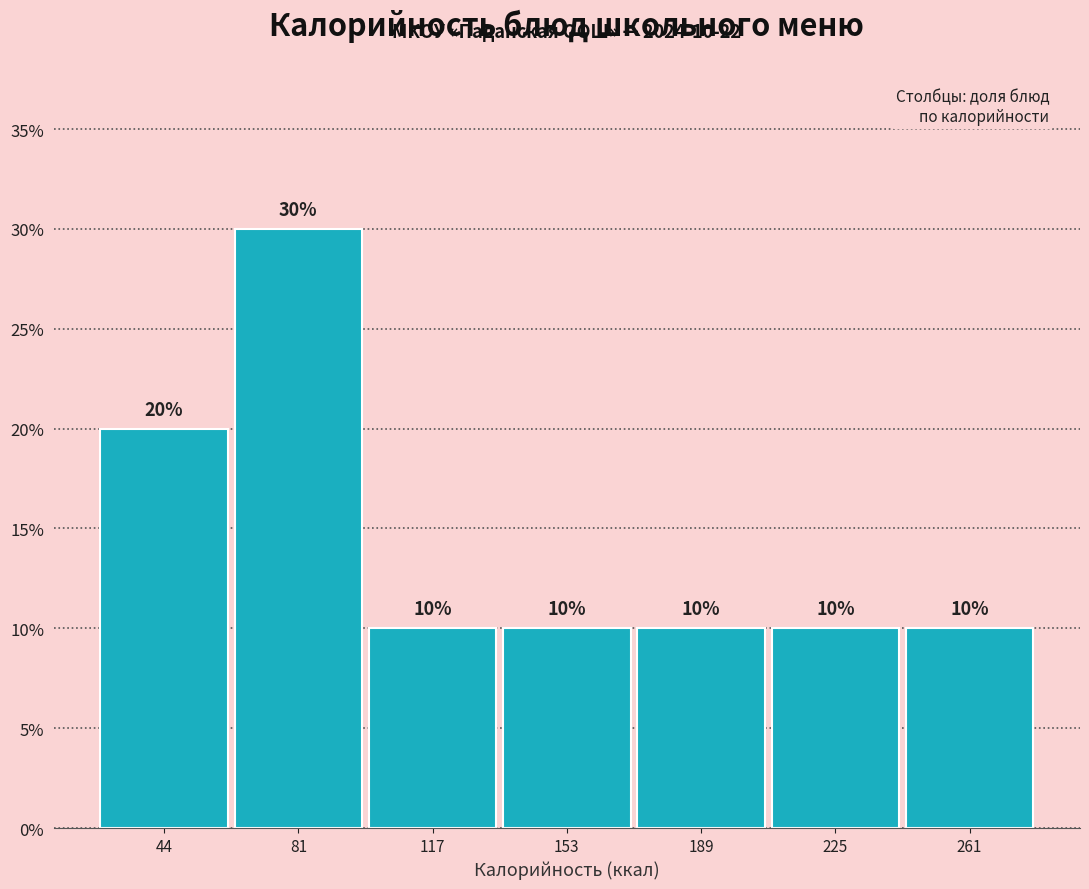

Reading left to right, transcribe this chart: for each bar, give the range it covers on the x-axis and its height. The bar edges are not printed on the chart, so give them approximately, as read against the axis.

25 to 65: 20
65 to 100: 30
100 to 135: 10
135 to 170: 10
170 to 210: 10
210 to 245: 10
245 to 280: 10